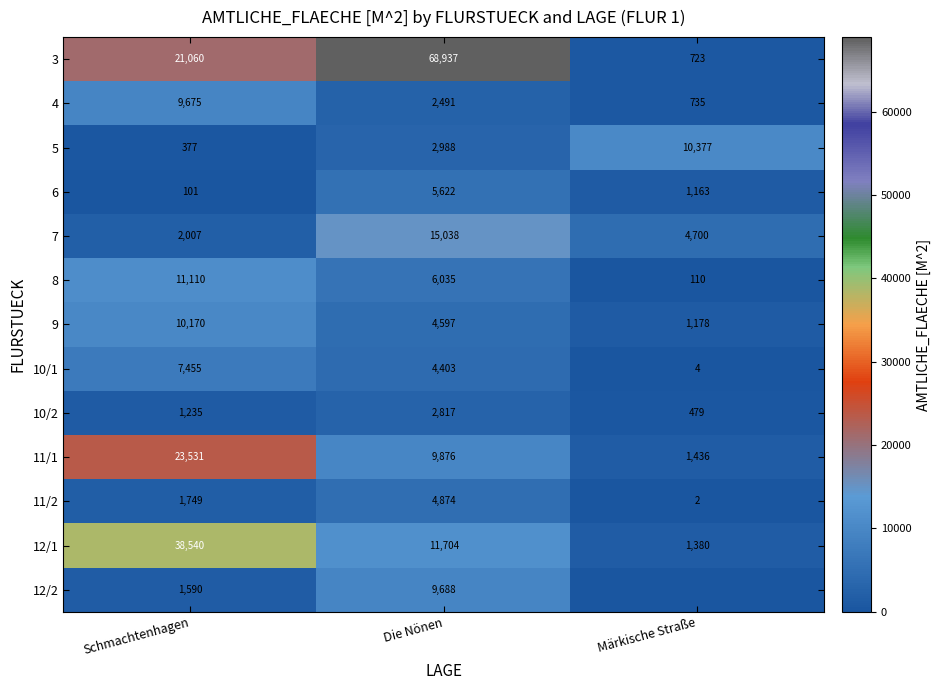

Where is 4 nearest to the value 5205?

Die Nönen